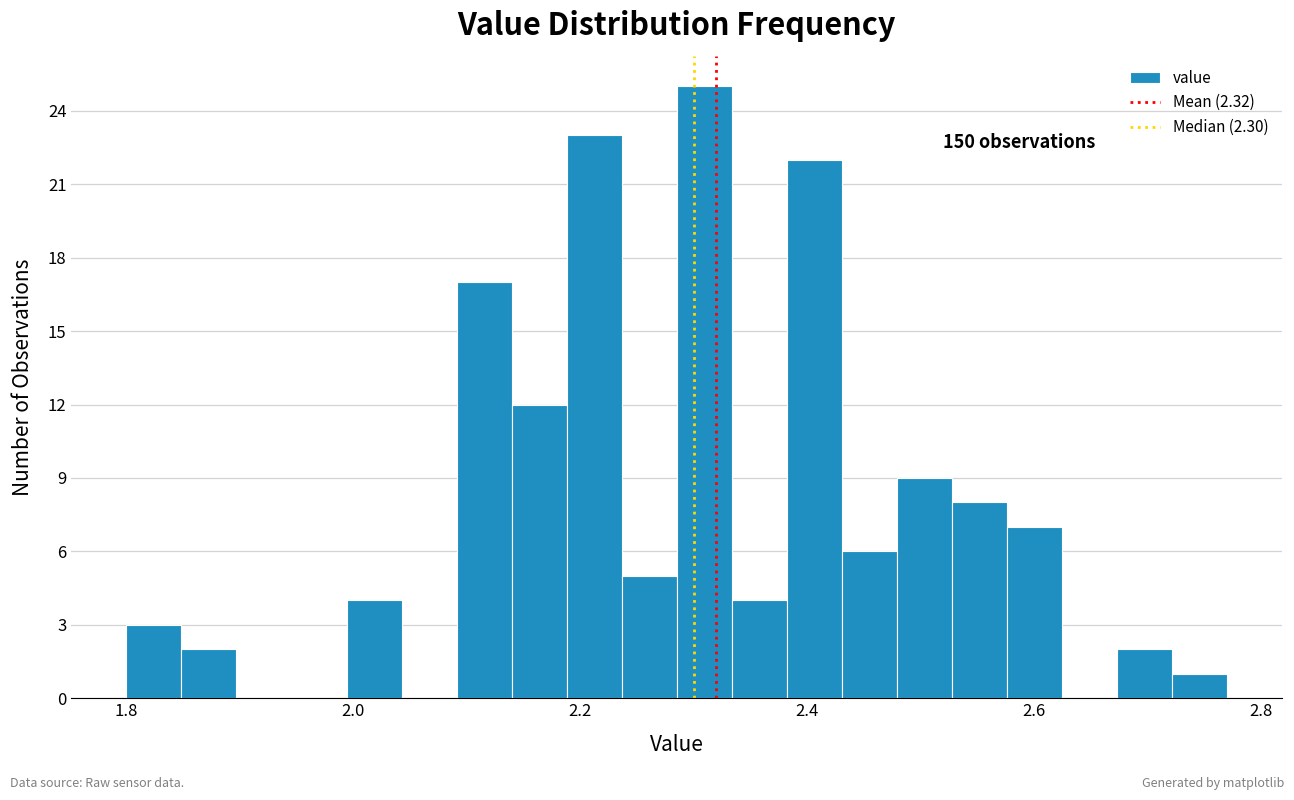

Around what value on the x-axis is the tallest bar? Give the approximate position of its centre, as read against the axis.

2.30